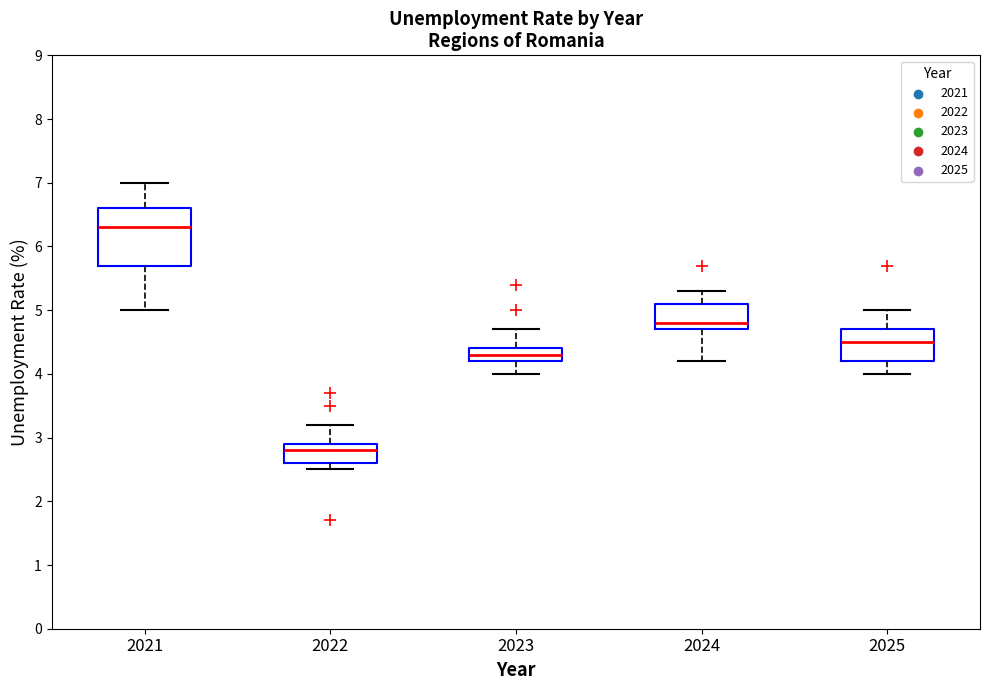

Reading left to right, transcribe this box plot: for each box, give where its median line is, the range the box spans, and where its two whiskers end, as read against the y-axis. The values are not printed on the chart, so give them approximately, as read against the axis.

2021: median 6.3, box 5.7 to 6.6, whiskers 5.0 to 7.0
2022: median 2.8, box 2.6 to 2.9, whiskers 2.5 to 3.2
2023: median 4.3, box 4.2 to 4.4, whiskers 4.0 to 4.7
2024: median 4.8, box 4.7 to 5.1, whiskers 4.2 to 5.3
2025: median 4.5, box 4.2 to 4.7, whiskers 4.0 to 5.0